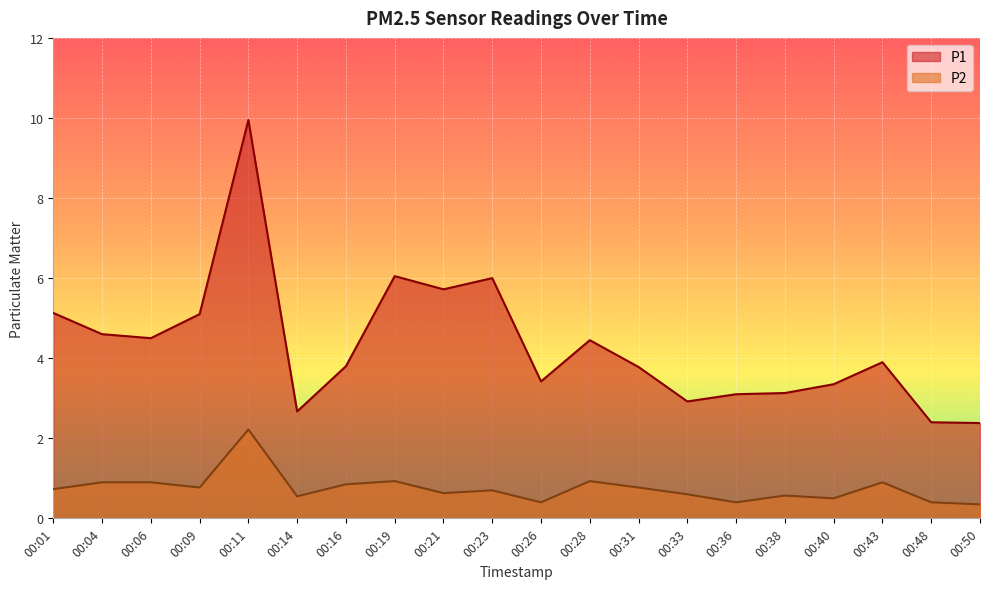

What is the average value of the P2 series?

0.8